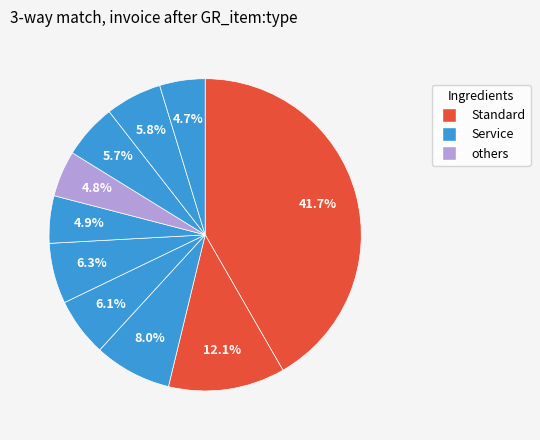

Count the number of slices in the pie.

10